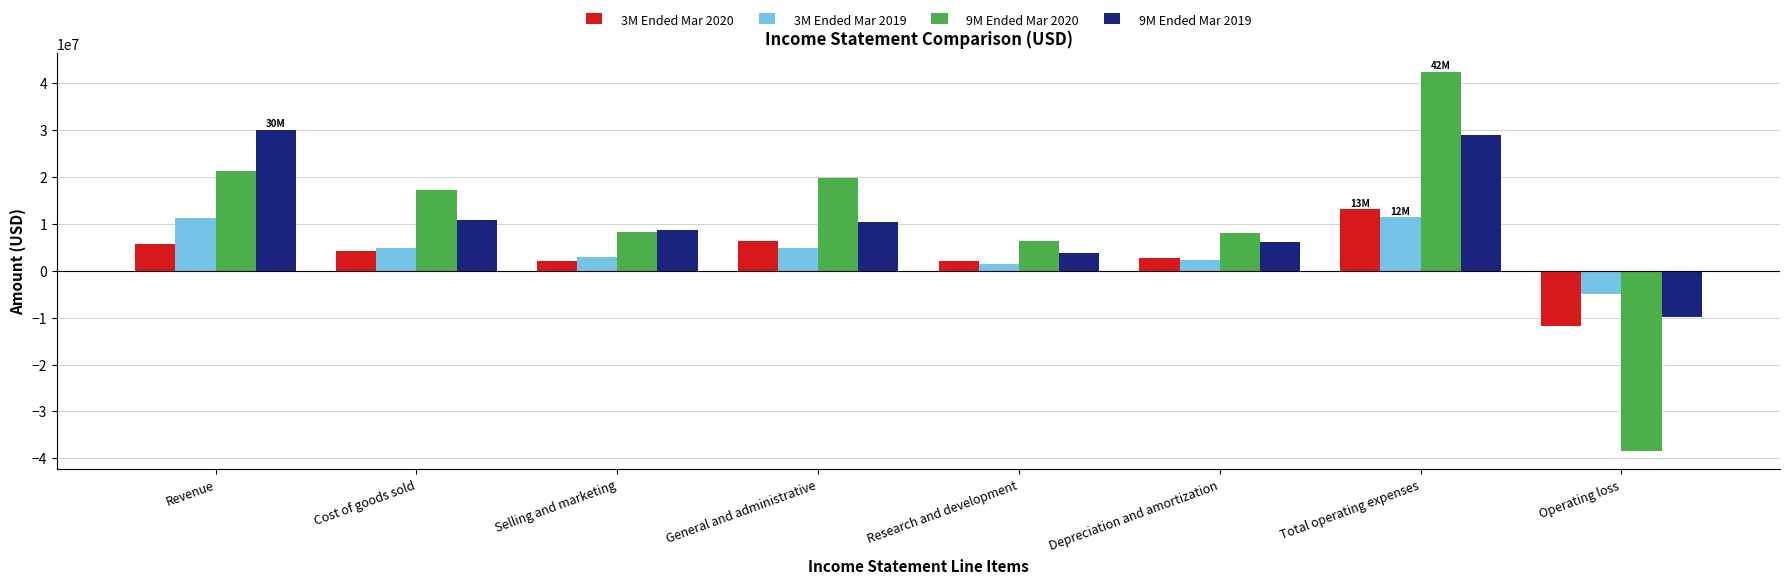

What is the label of the 1st bar from the left?

Revenue